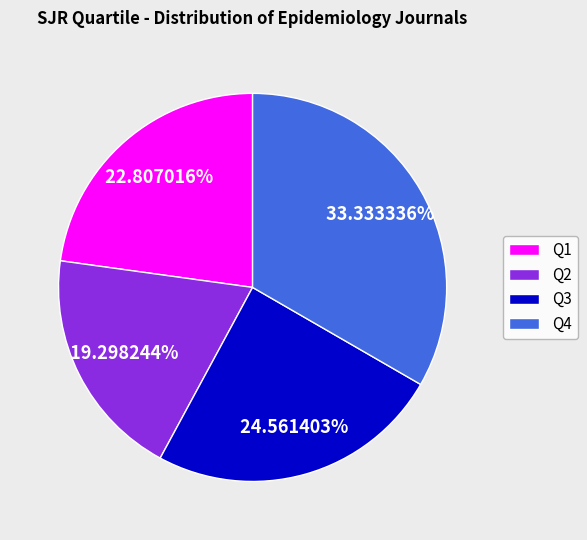

What is the largest slice in the pie chart?

Q4